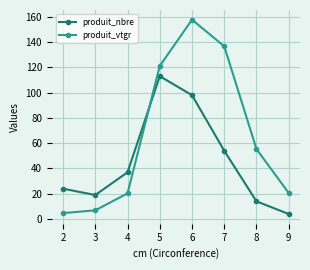

What is the difference between the produit_nbre values at 9 and 6?

94.0